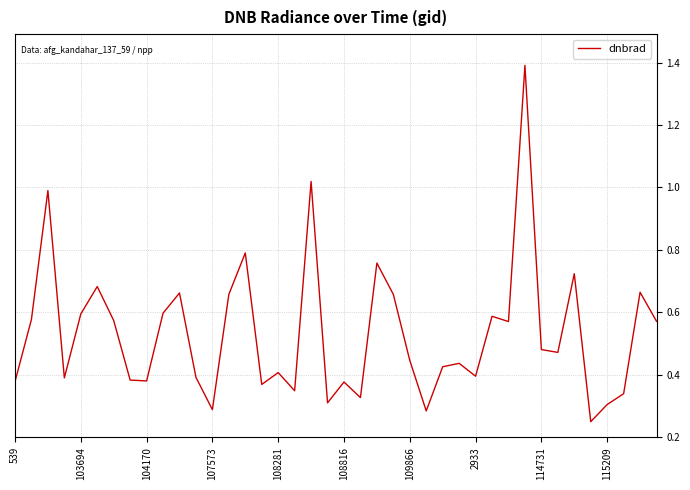

What is the greatest value displayed?

1.4